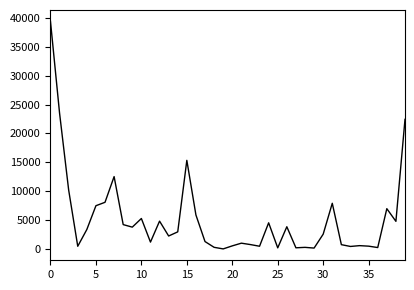

What is the maximum value shown in the chart?

39389.0